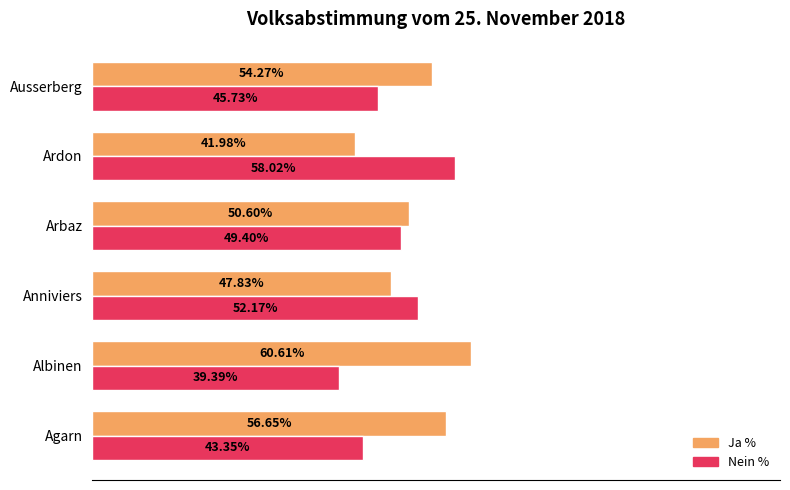

Where is Nein % nearest to the value 48?

Arbaz